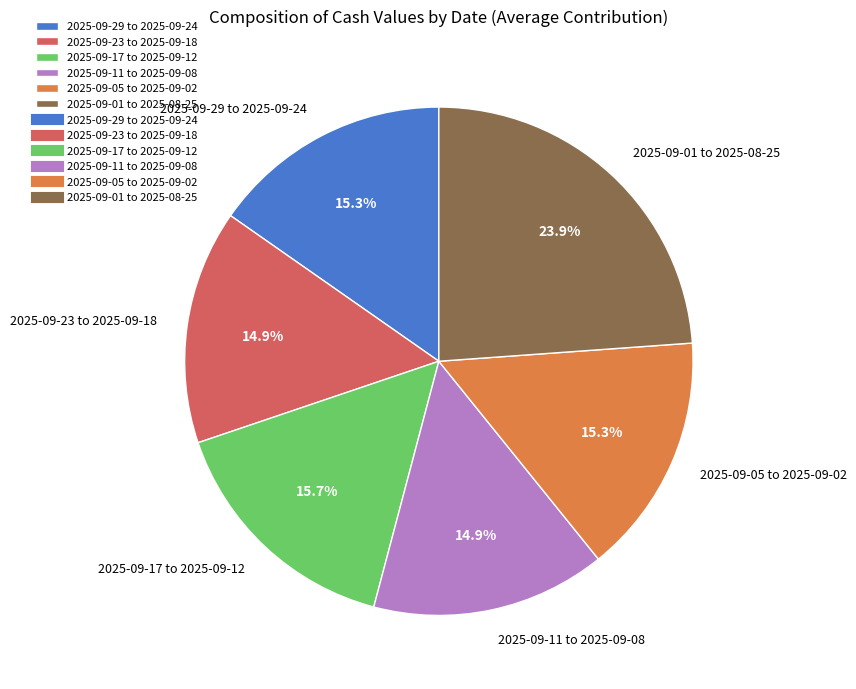

Does any single category account for the majority?

No